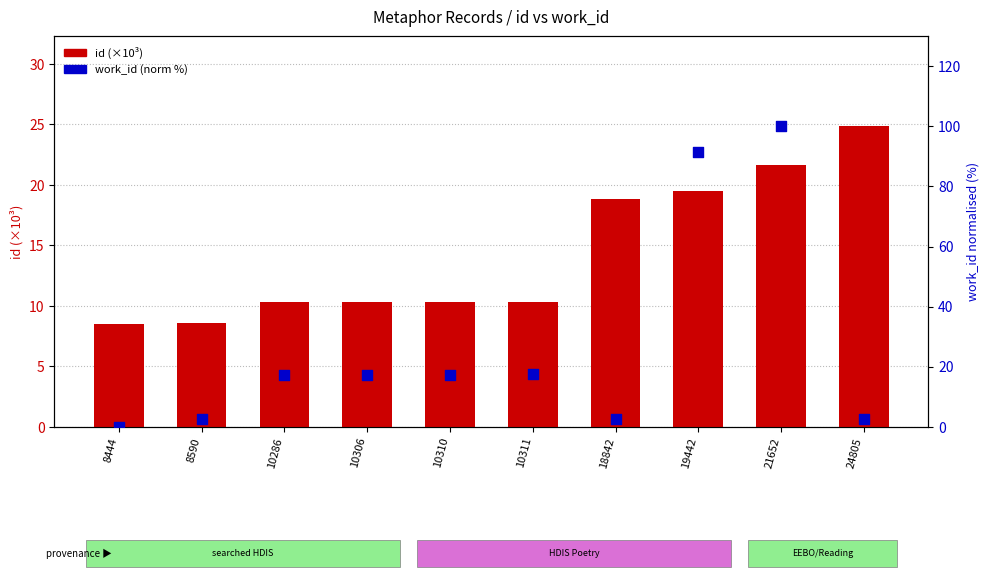

Which series has the largest total across all categories?

work_id (norm %)